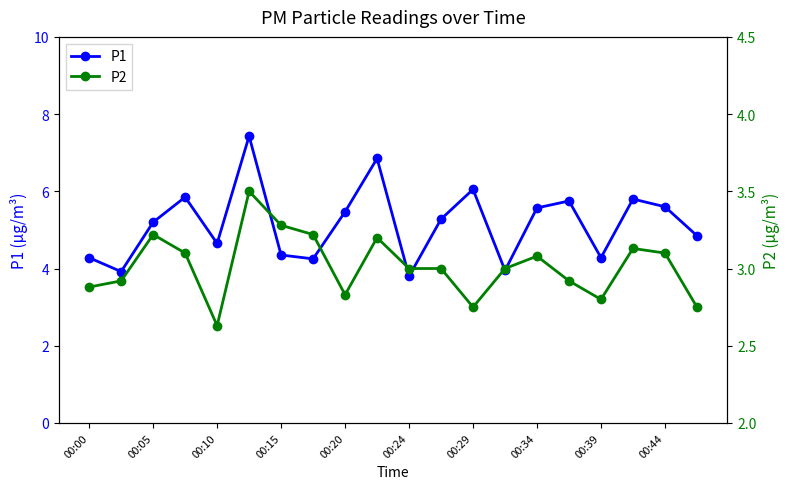

True or false: P1 has more than 0 interior local peaks.

True